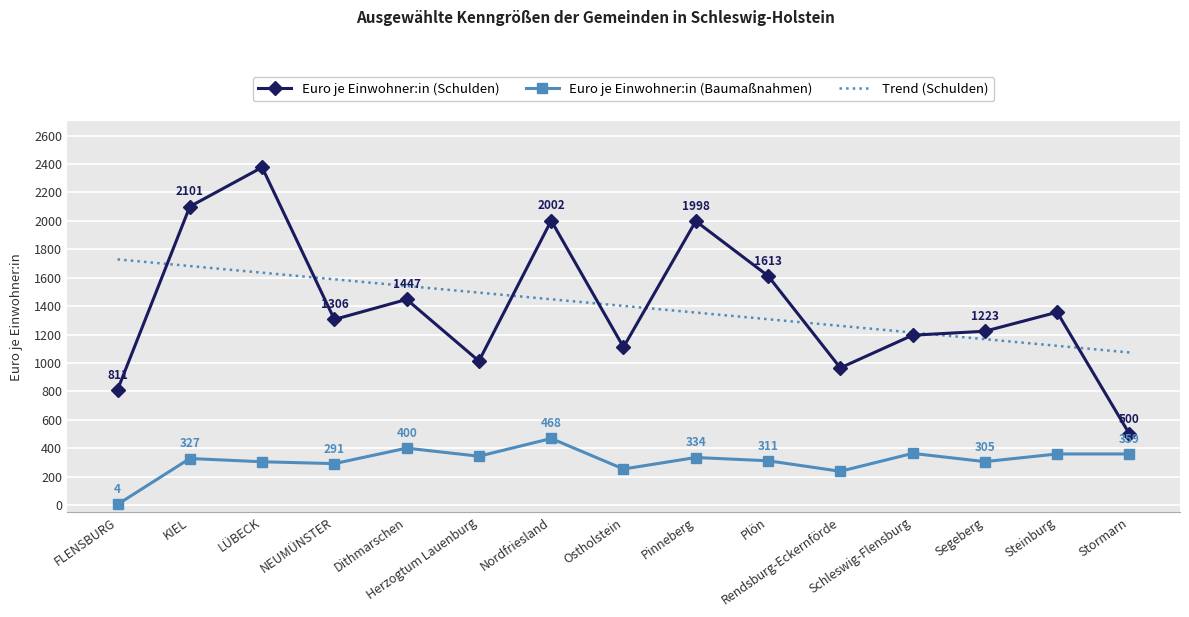

Which series has the widest spread of values?

Euro je Einwohner:in (Schulden)